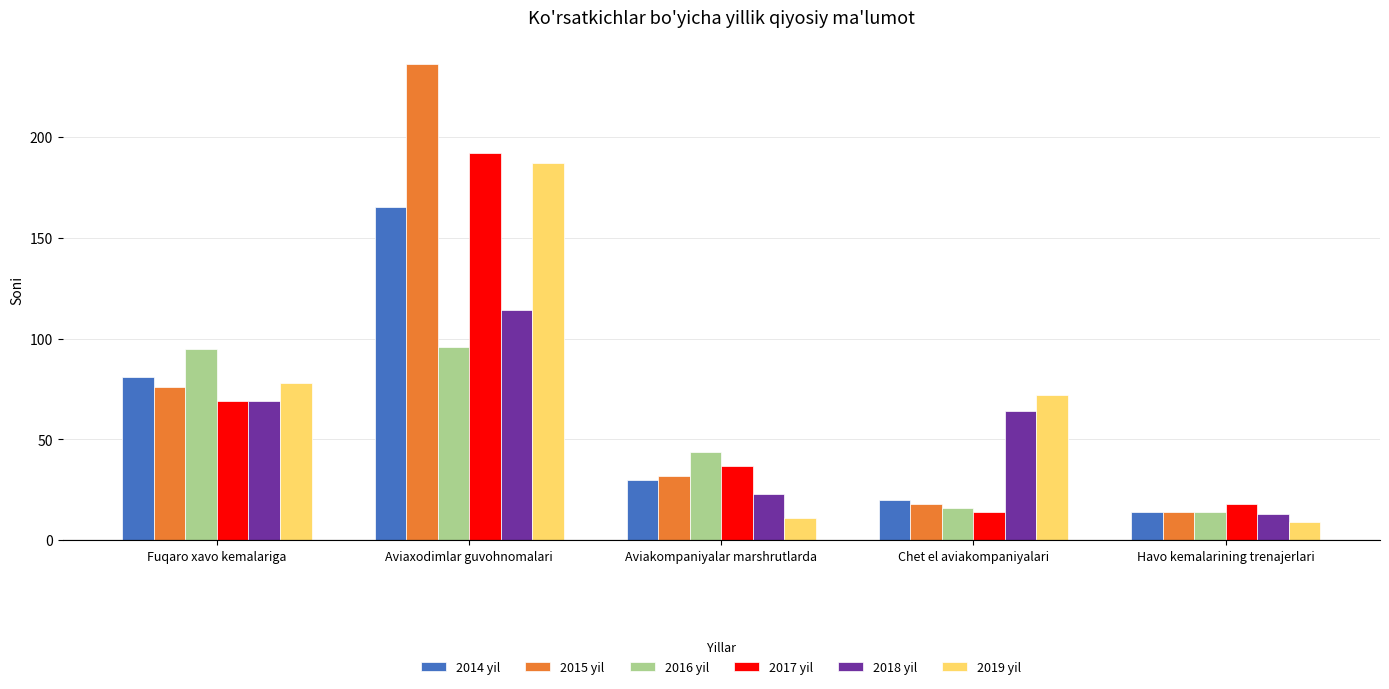

How many groups of bars are there?

5